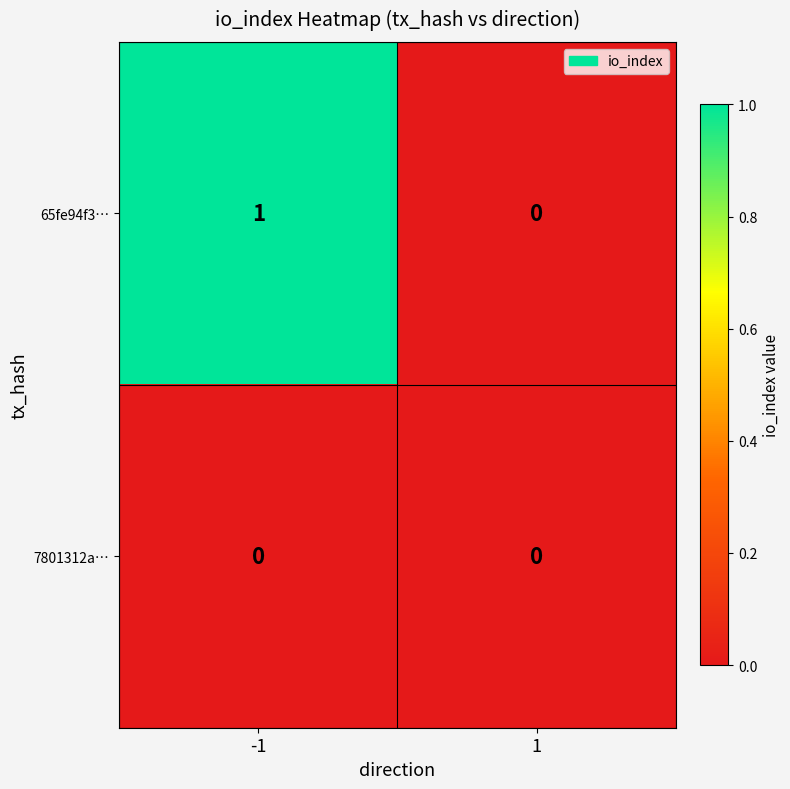

Which series has the widest spread of values?

65fe94f3…